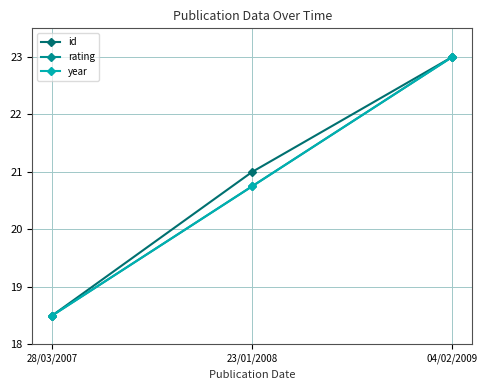

Does the chart display data point markers on the line(s)?

Yes